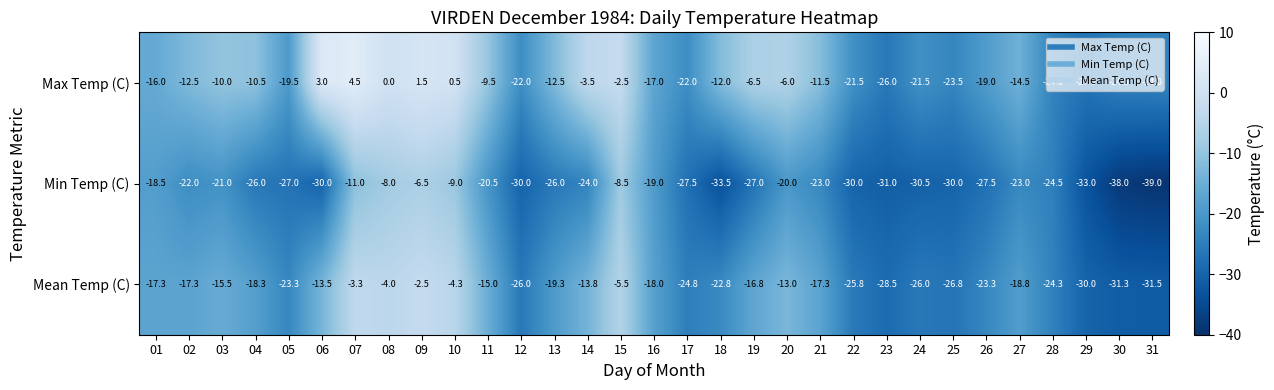

What is the sum of the Min Temp (C) values at 06 and 28?

-54.5